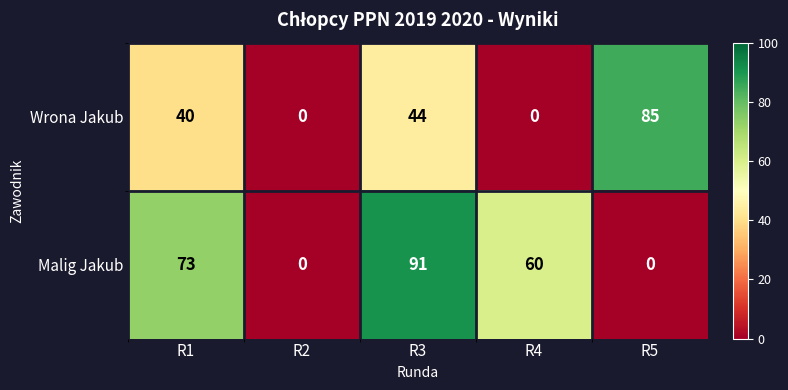

Reading right to left, extract all data points from this chart.

Wrona Jakub: 85	0	44	0	40
Malig Jakub: 0	60	91	0	73